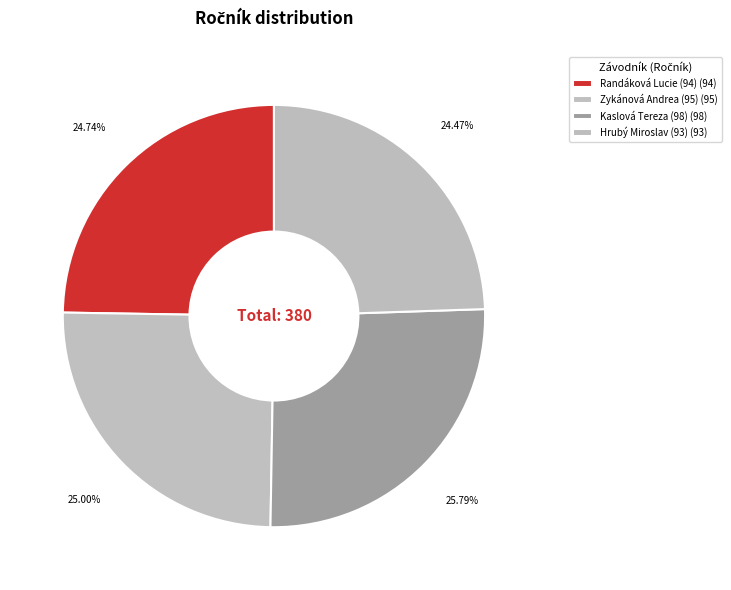

The Randáková Lucie (94) slice represents 10% of the pie. True or false?

False